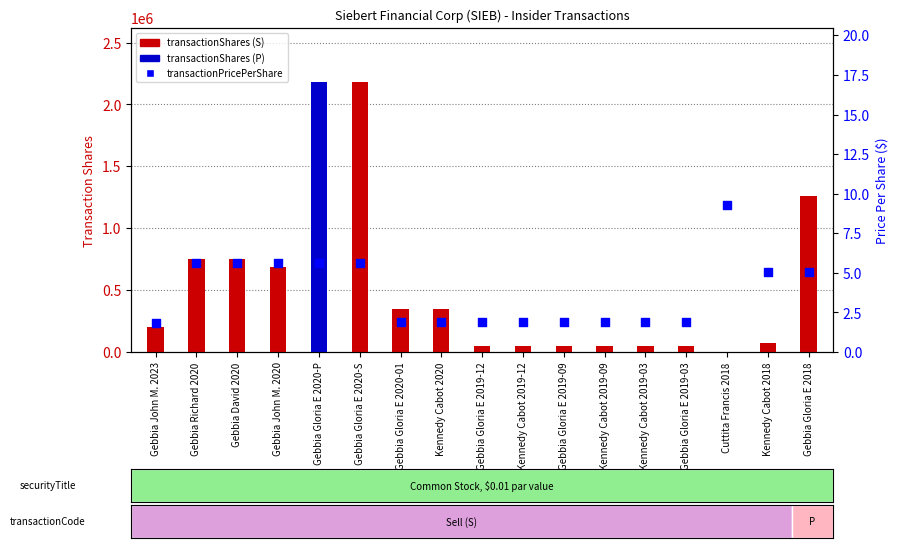

What is the change in value from Kennedy Cabot 2020 to Cuttita Francis 2018?

+7.4